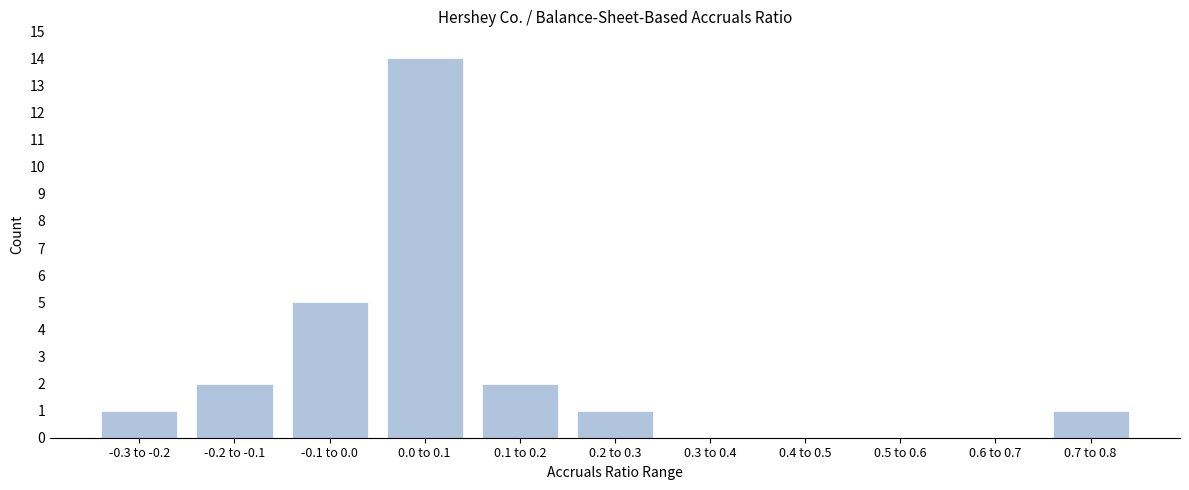

Reading right to left, list all the values displayed in this chart.

0.7 to 0.8=1	0.6 to 0.7=0	0.5 to 0.6=0	0.4 to 0.5=0	0.3 to 0.4=0	0.2 to 0.3=1	0.1 to 0.2=2	0.0 to 0.1=14	-0.1 to 0.0=5	-0.2 to -0.1=2	-0.3 to -0.2=1